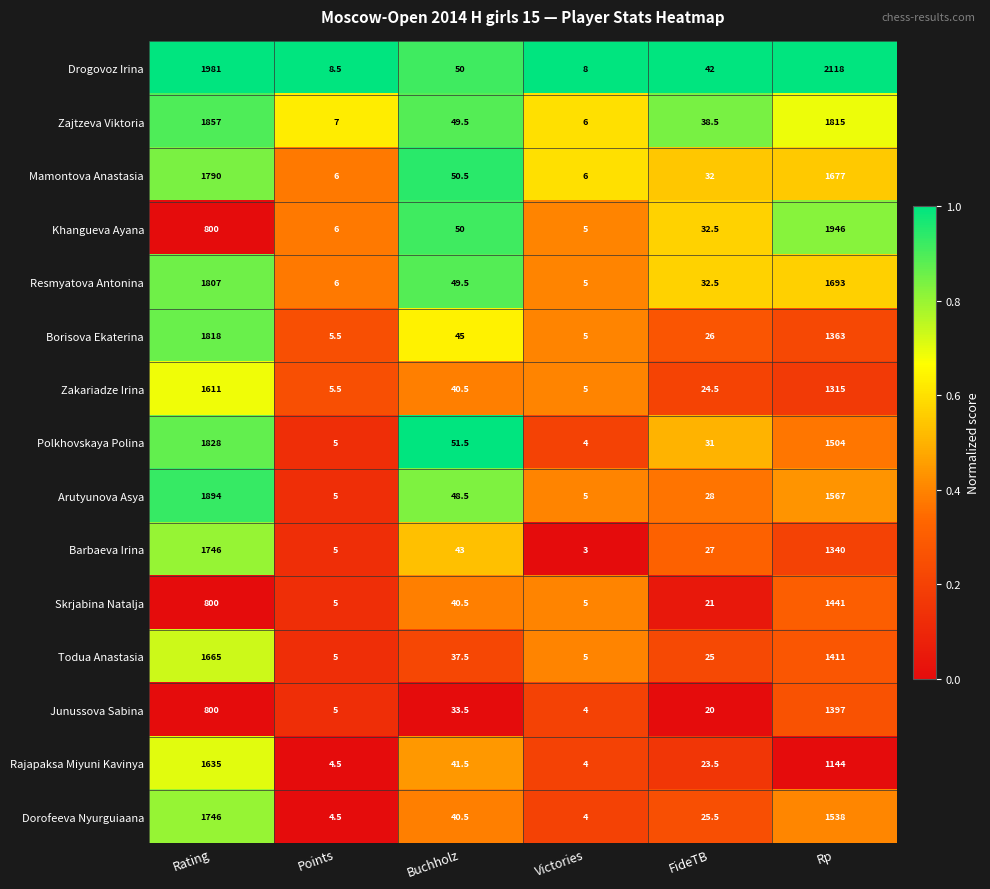

Which series has the widest spread of values?

Drogovoz Irina